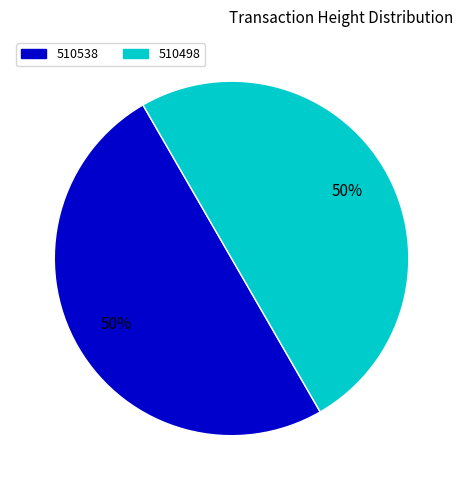

Is the sum of 510538 and 510498 greater than half?

Yes